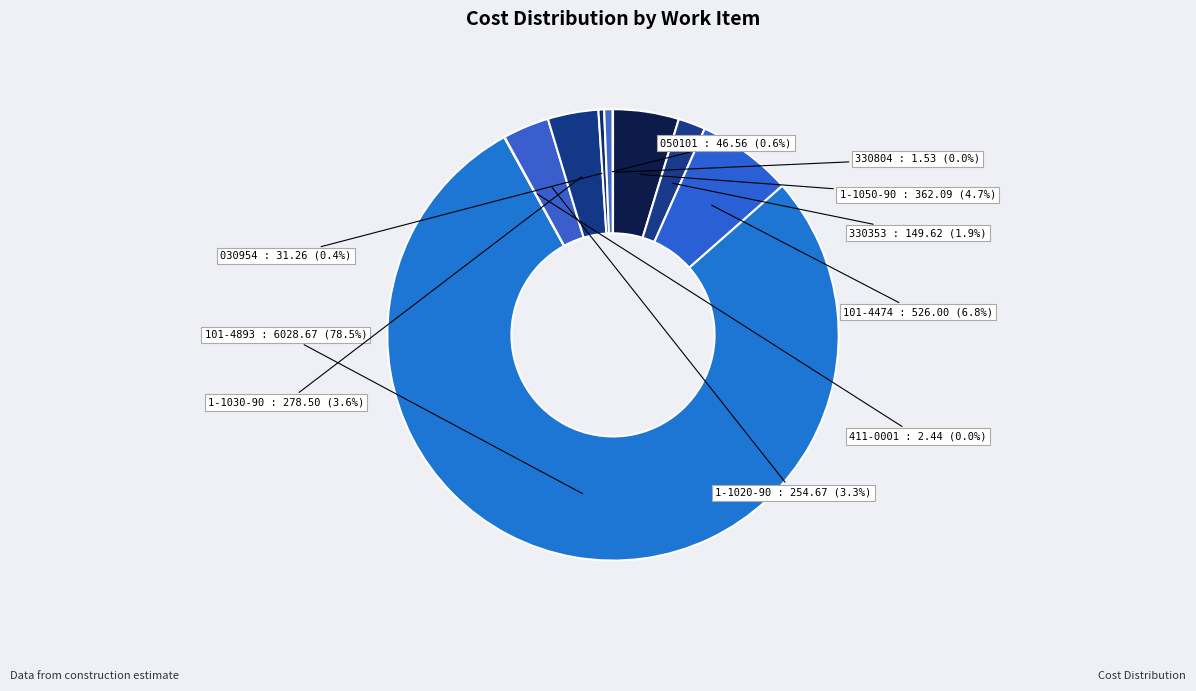

Which slice represents more than half of the pie?

101-4893